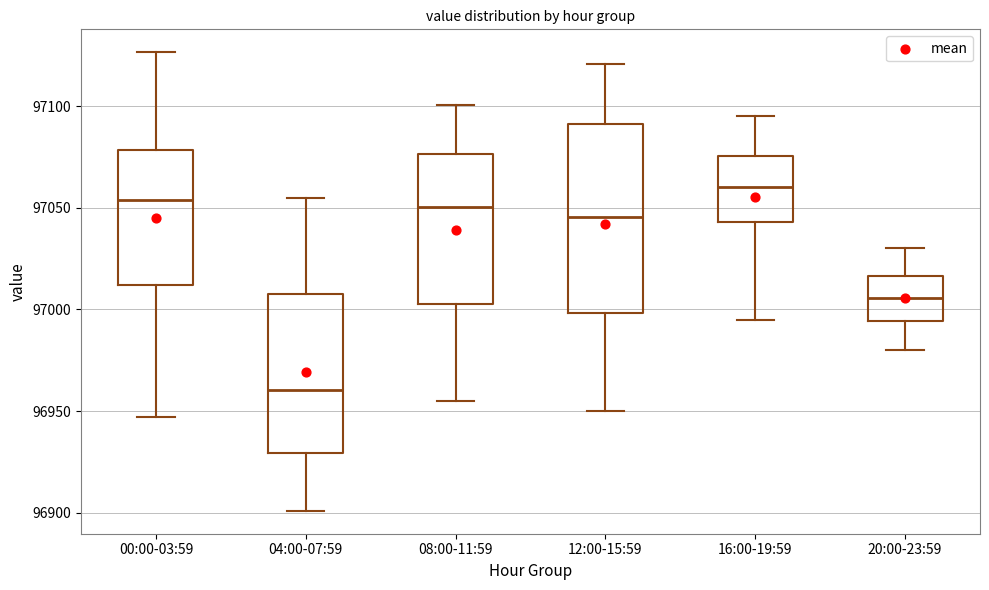

Where does the lower whisker of the box for 00:00-03:59 end on the y-axis? The values are not printed on the chart, so give them approximately, as read against the axis.

96945